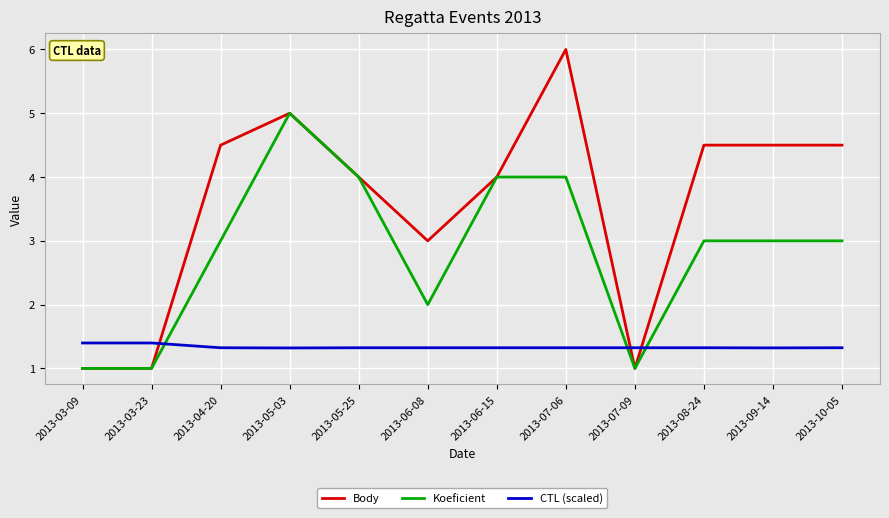

What is the difference between the maximum and minimum values in the Body series?

5.0